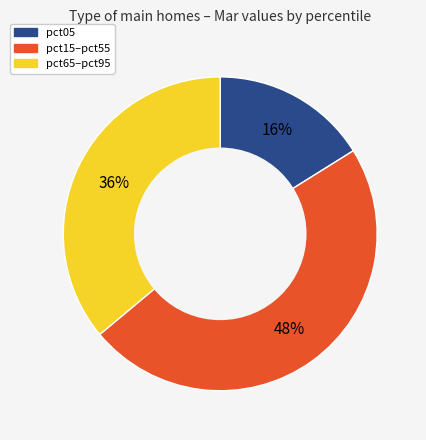

To the nearest percent, what portion does pct65–pct95 represent?

36%